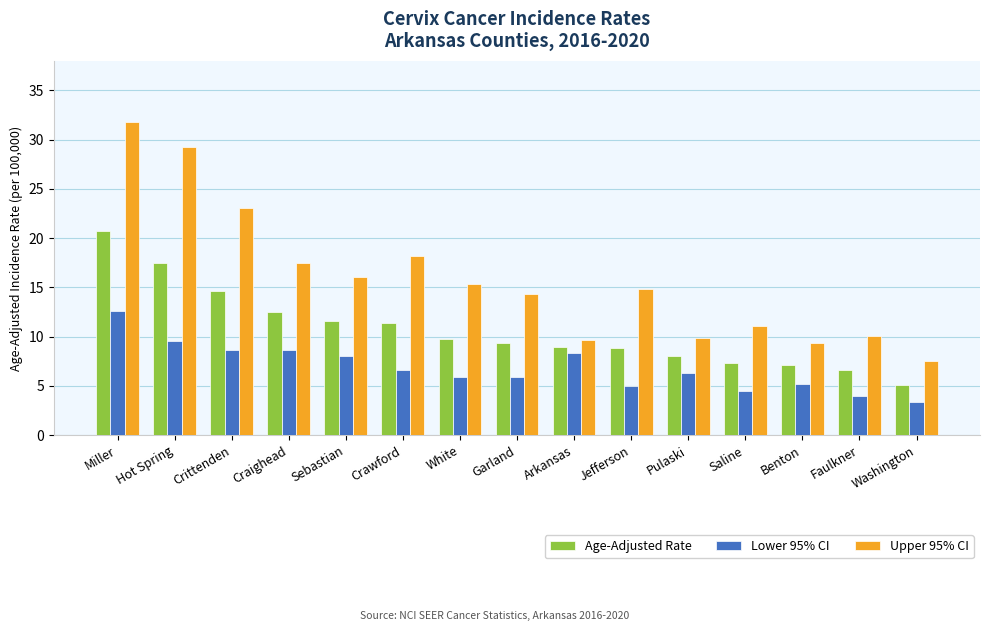

What is the spread (max minus min) of values at Arkansas?

1.4